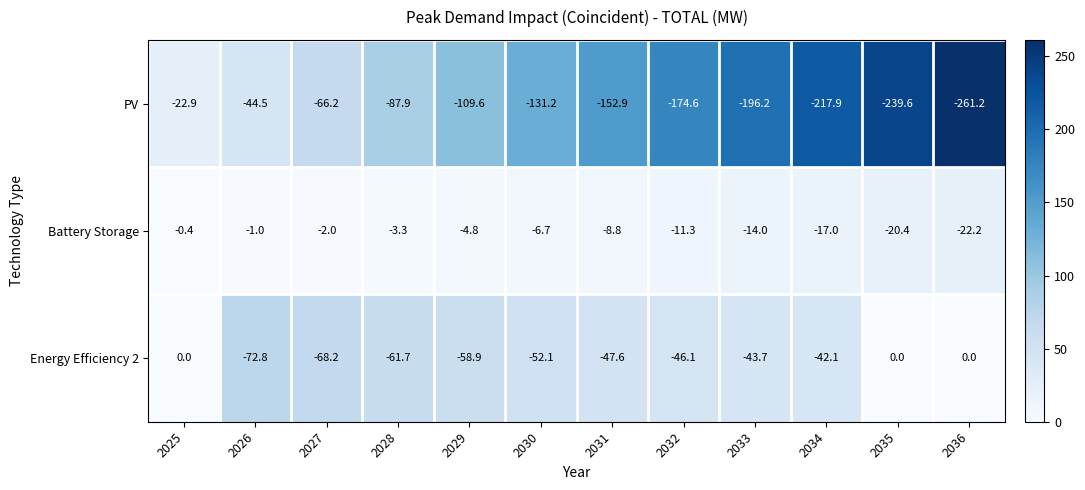

What is the total value across all series at 2033?

-253.9